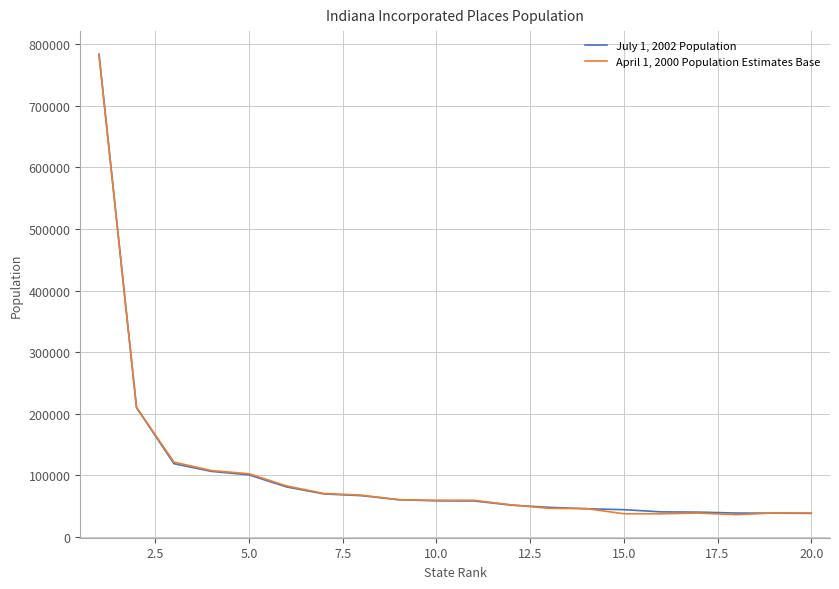

What is the maximum value for July 1, 2002 Population?

783612